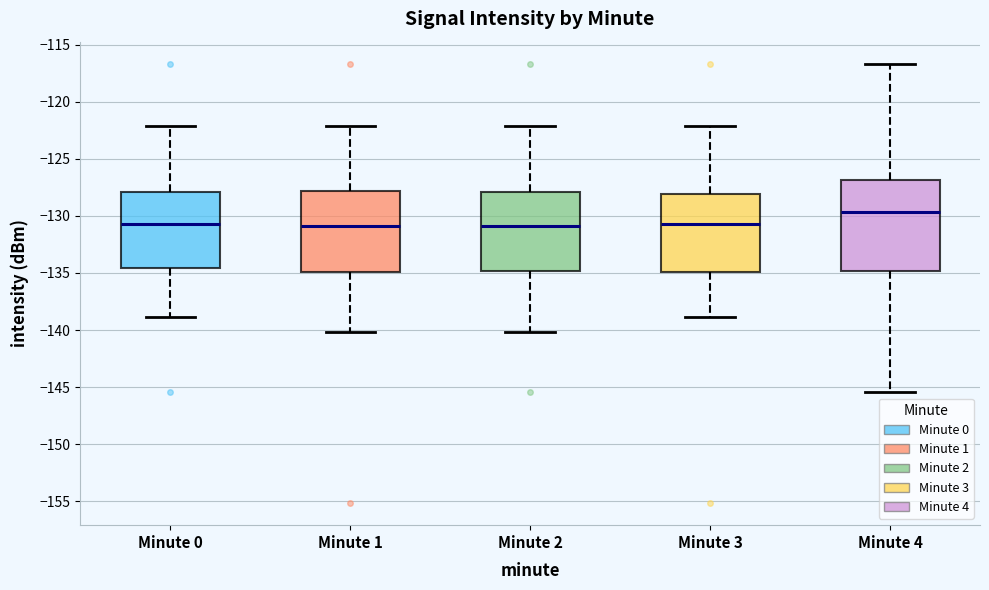

Where is the upper edge of the box for Minute 2 on the y-axis? The values are not printed on the chart, so give them approximately, as read against the axis.

-128.0